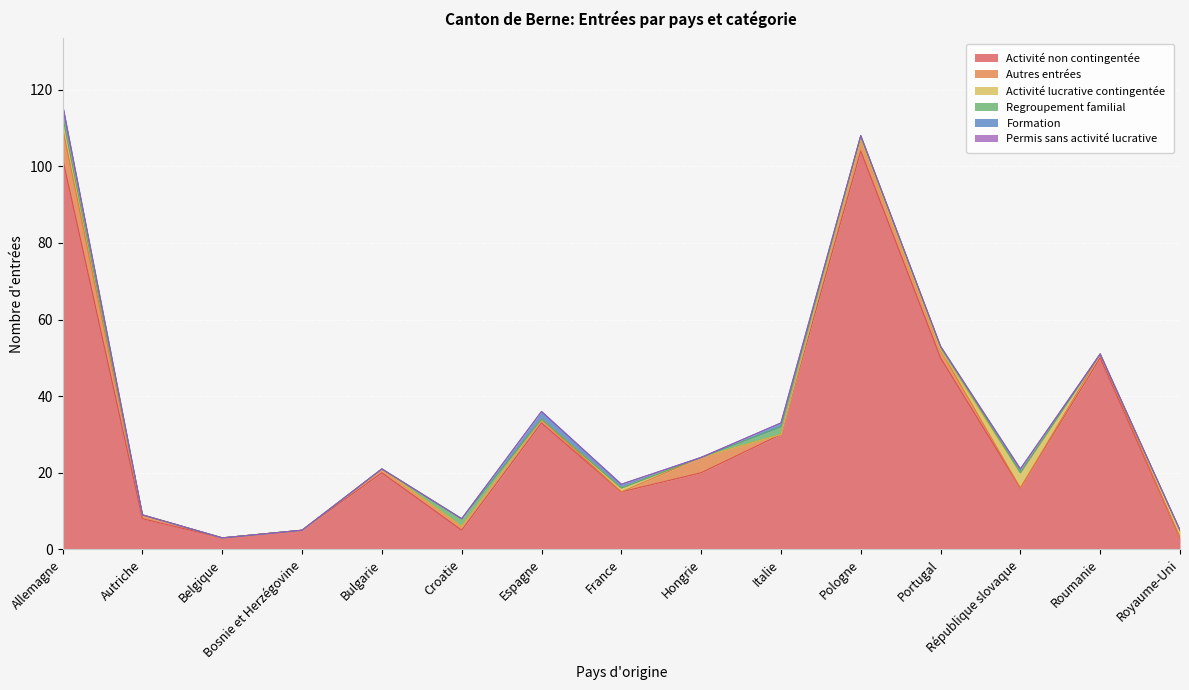

At République slovaque, list the series in order from largest to smallest.

Activité non contingentée, Activité lucrative contingentée, Formation, Autres entrées, Regroupement familial, Permis sans activité lucrative